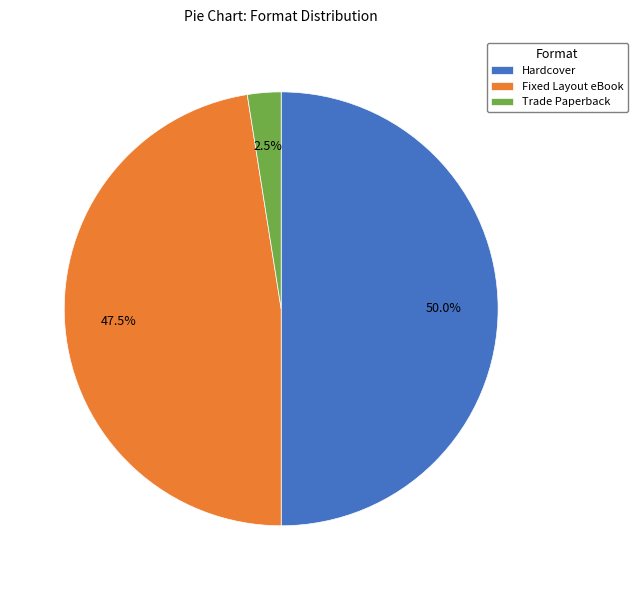

What is the smallest slice in the pie chart?

Trade Paperback